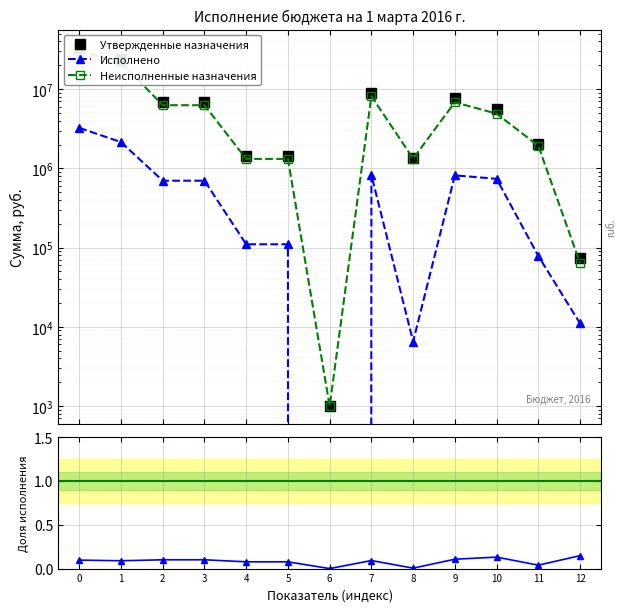

Is the value of Неисполненные назначения at 11 greater than the value of Исполнено at 6?

Yes